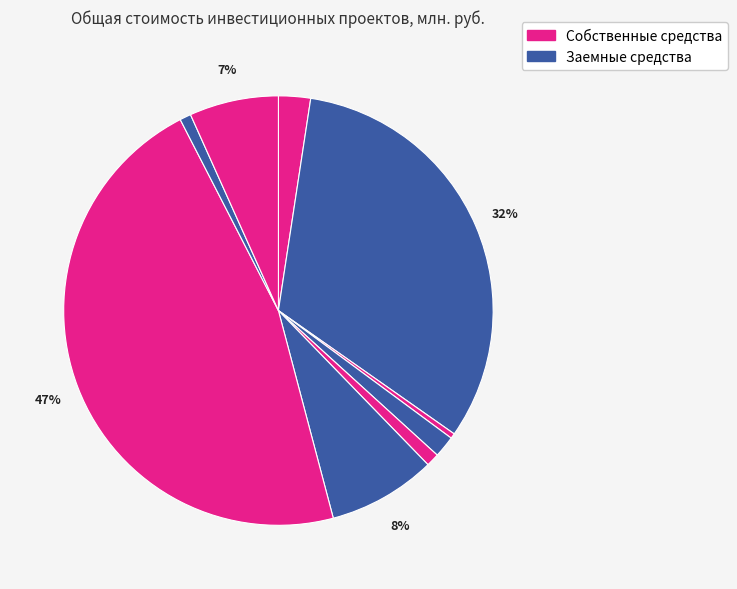

Count the number of slices in the pie.

9